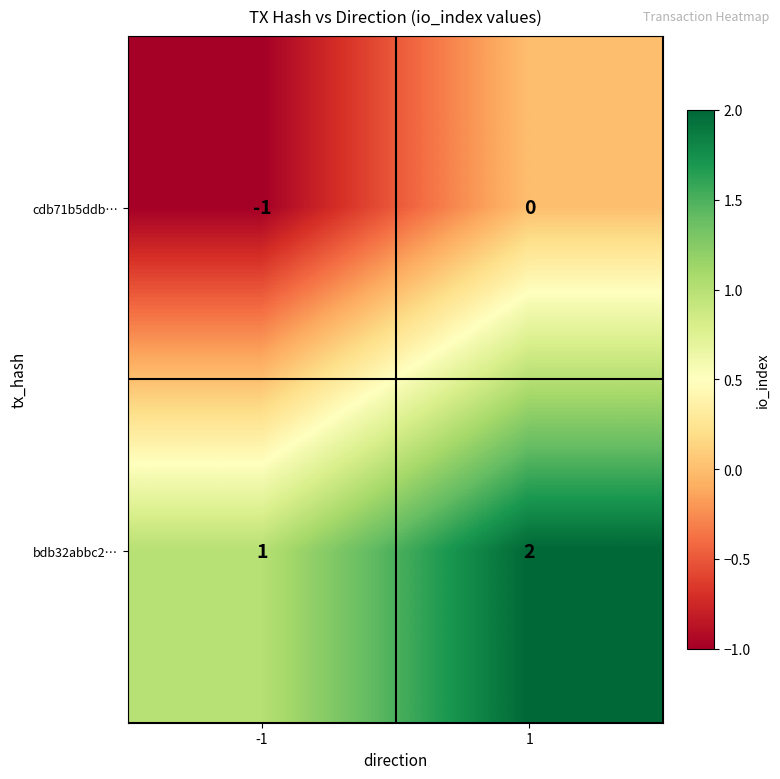

The value of bdb32abbc2… at 1 is 3. True or false?

False